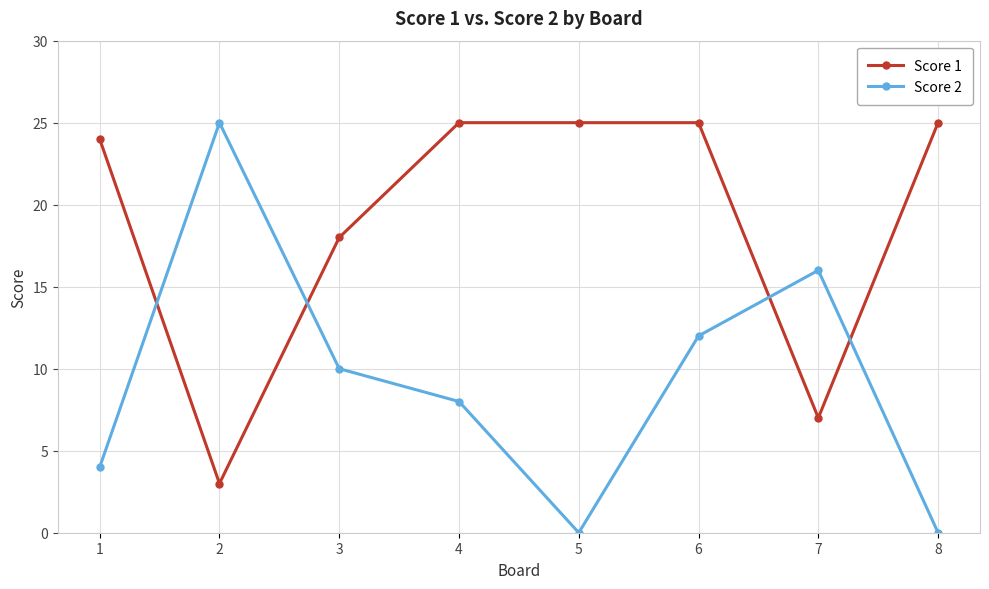

Where does the Score 2 series first go above 10?

2